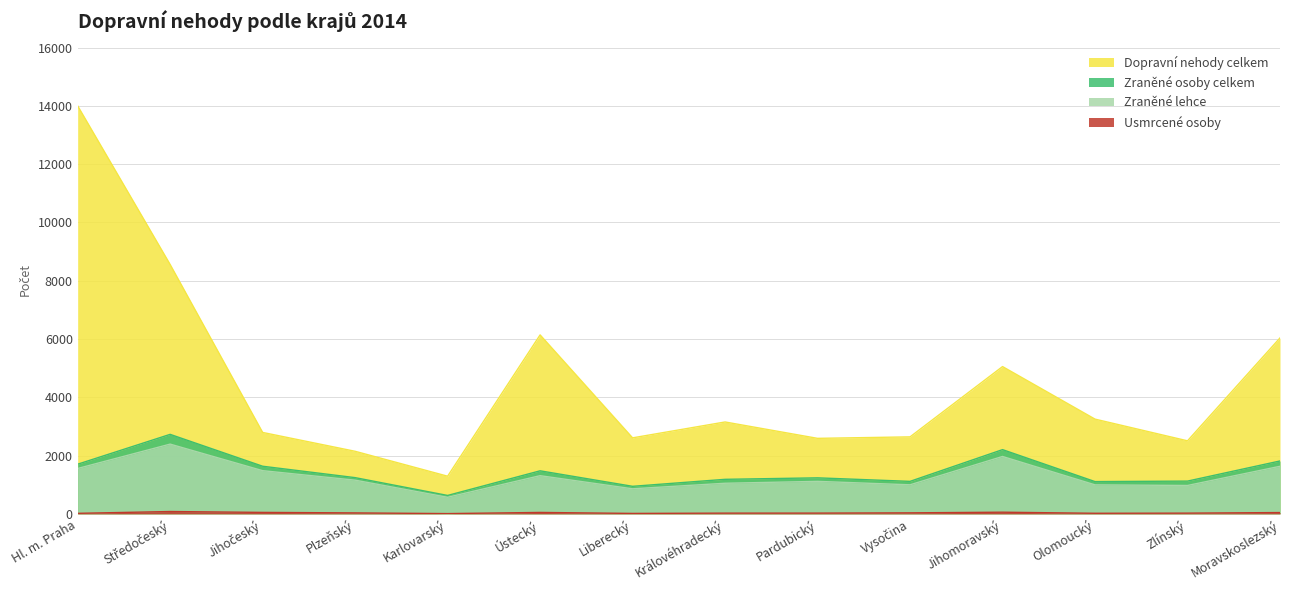

What is the difference between the second highest and minimum values in the Dopravní nehody celkem series?

7264